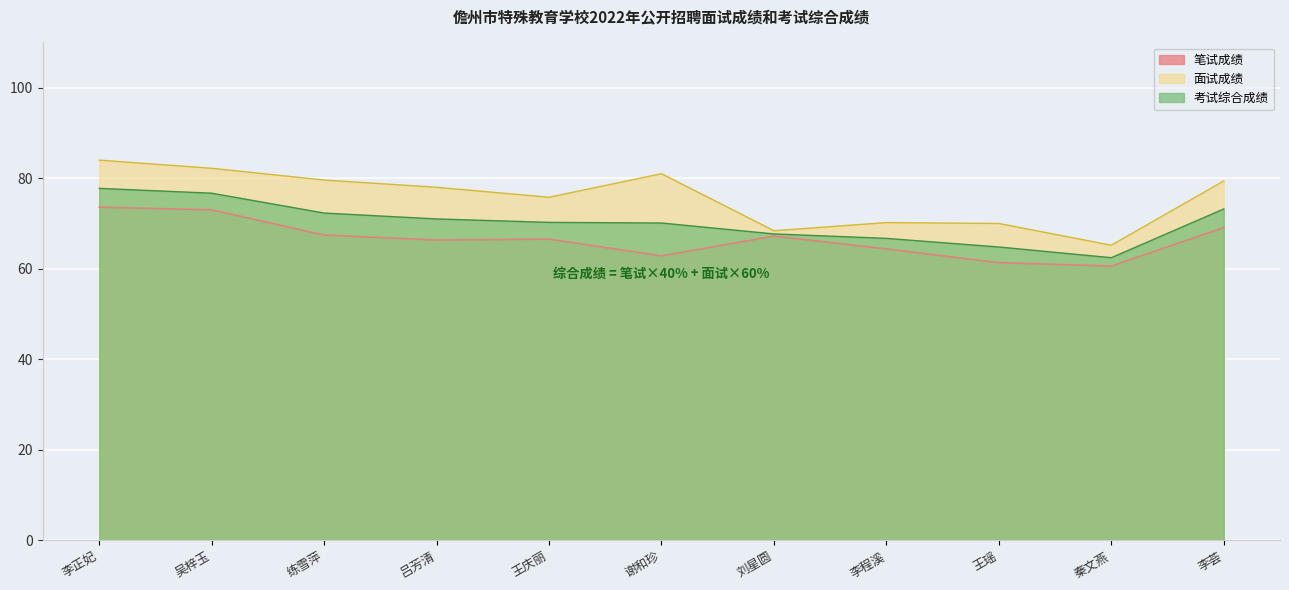

True or false: 笔试成绩 and 考试综合成绩 intersect in this chart.

False